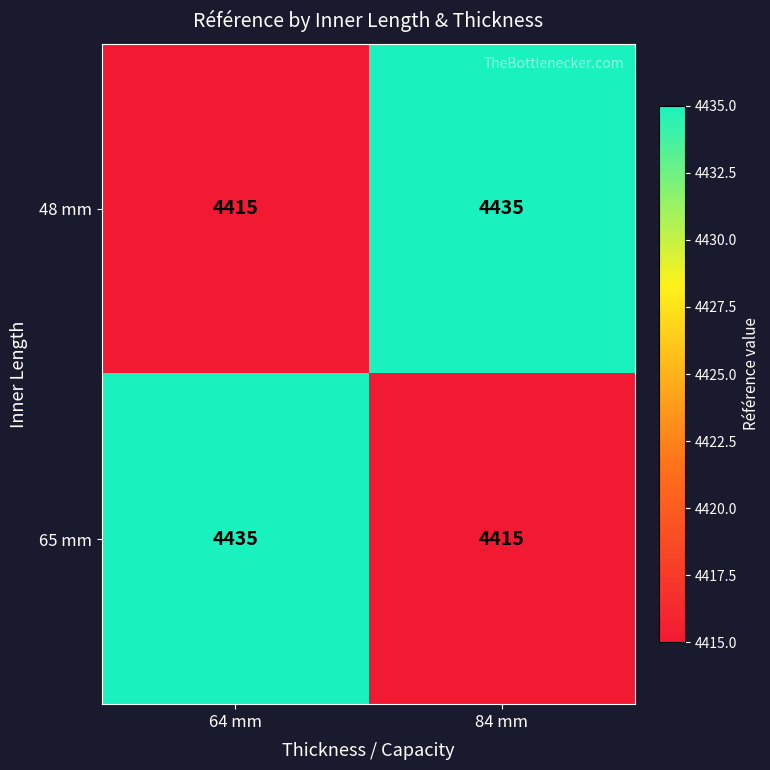

How many categories are shown in the chart?

2